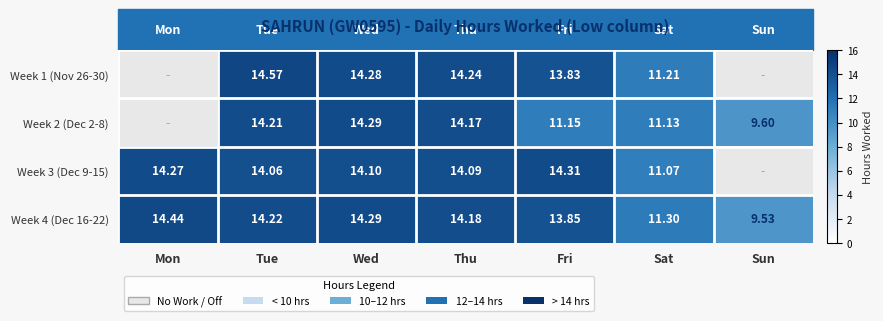

Which category has the lowest value in the Week 4 (Dec 16-22) series?

Sun